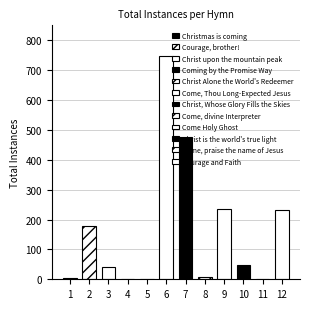

What is the sum of the values at Come, Thou Long-Expected Jesus and Christ is the world's true light?

796